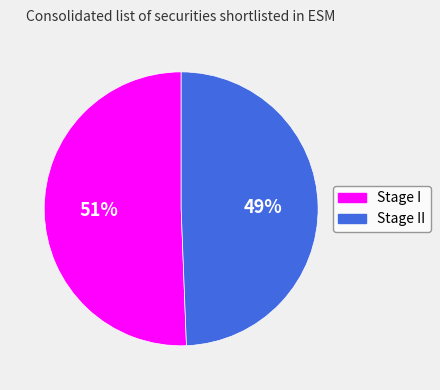

Does Stage II account for over 50% of the chart?

No